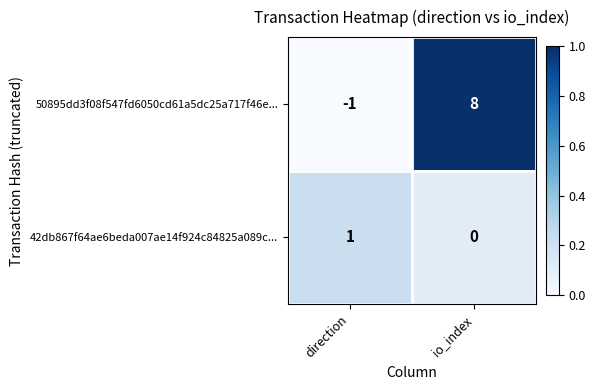

What is the sum of the 50895dd3f08f547fd6050cd61a5dc25a717f46e... values at direction and io_index?

7